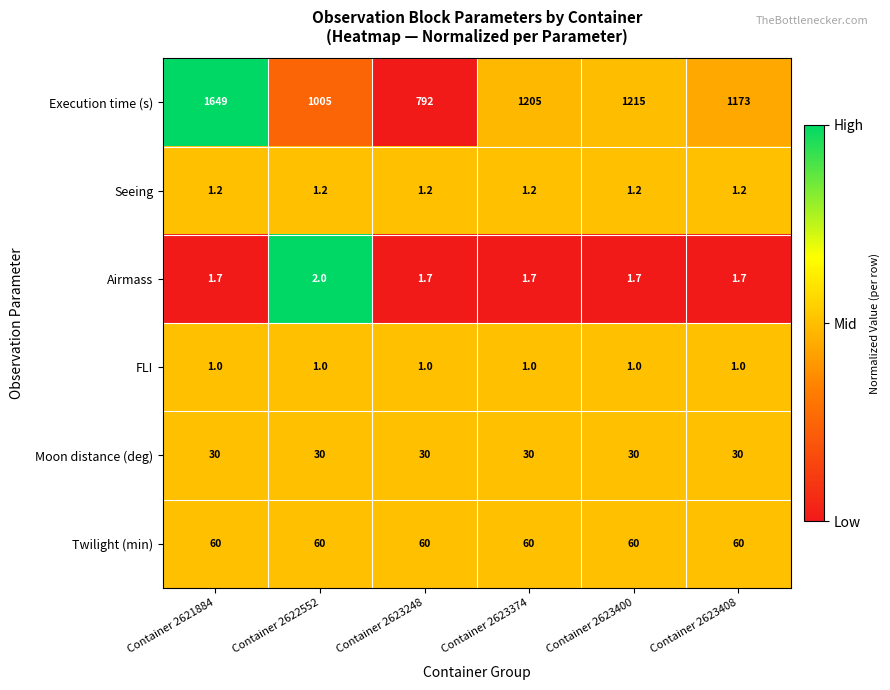

At which category is the sum across all series the highest?

Container 2621884